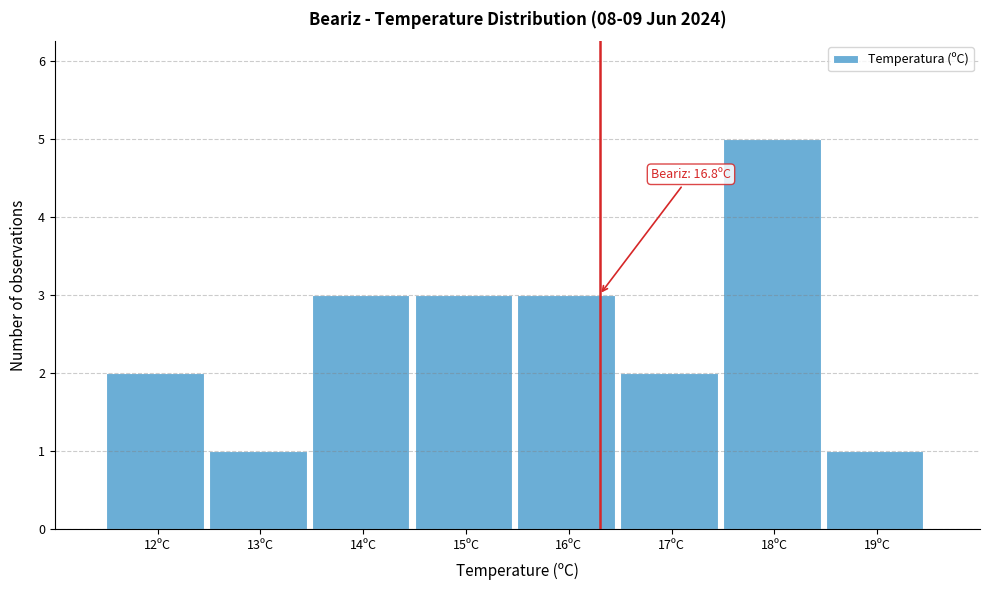

Reading left to right, list all the values displayed in this chart.

2	1	3	3	3	2	5	1